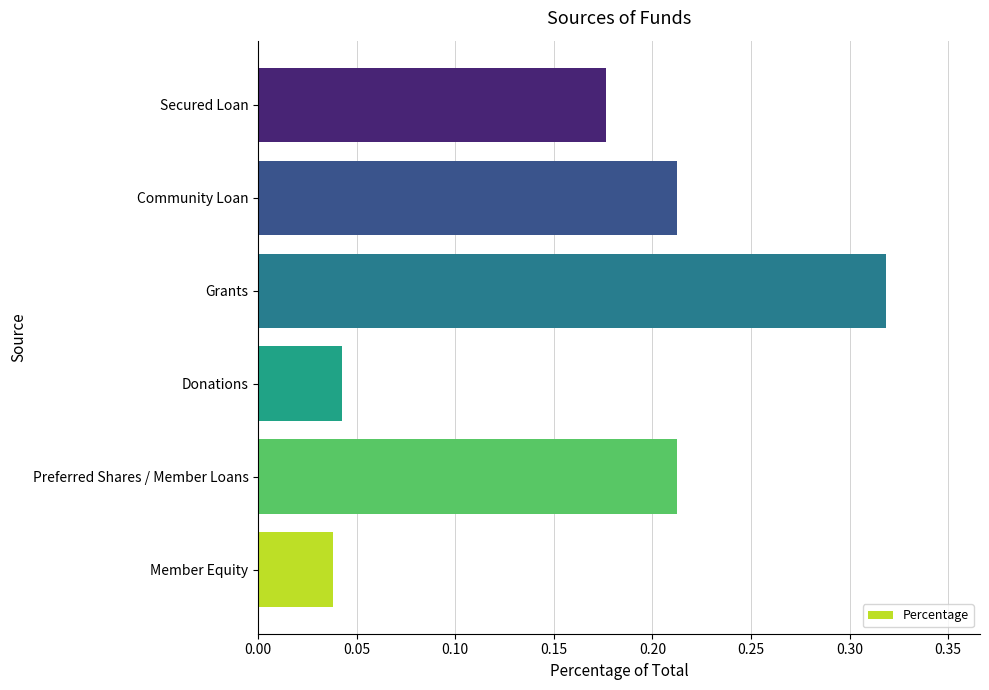

True or false: the data shows 0.5 at Grants.

False